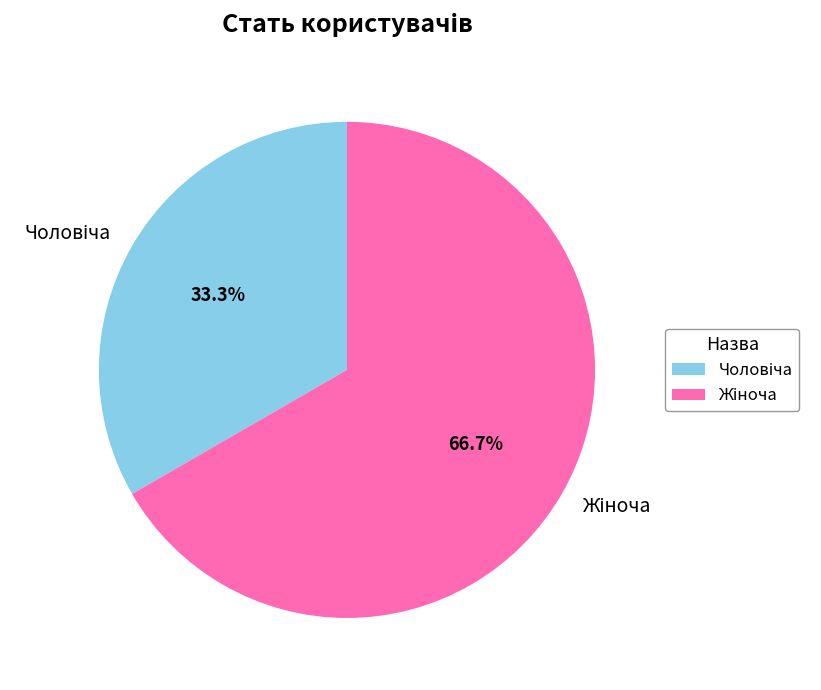

How many slices are in this pie chart?

2